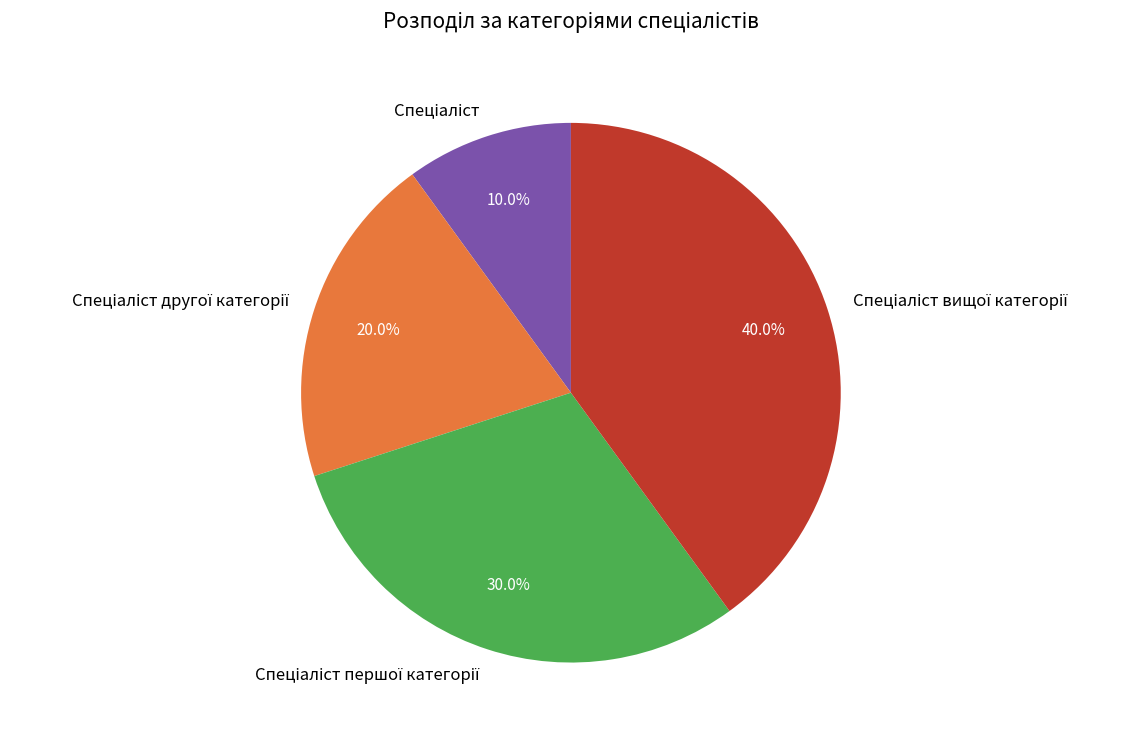

Does any single category account for the majority?

No